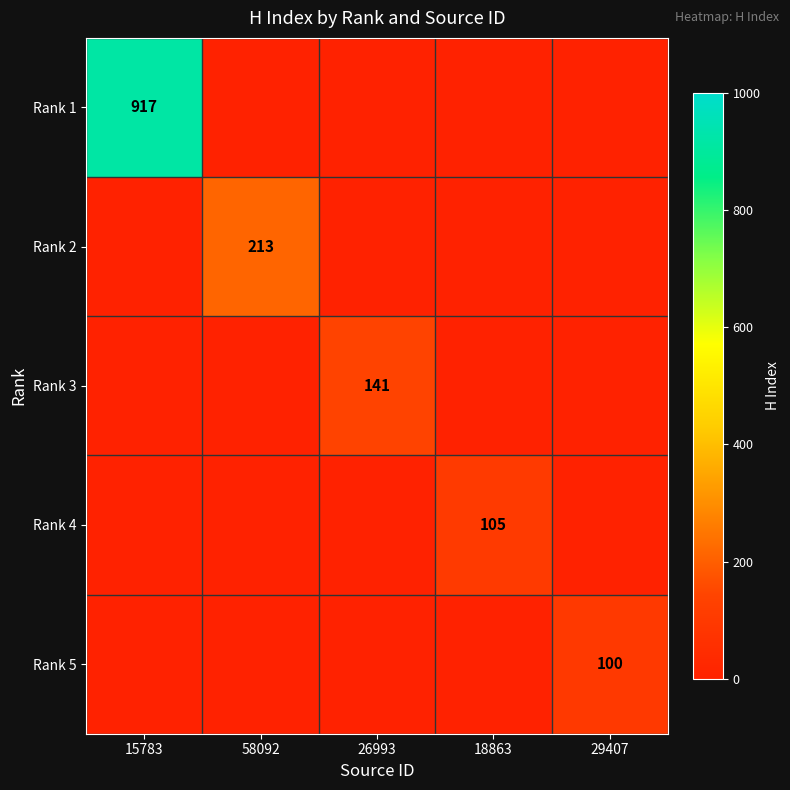

The Rank 3 series shows 86 at 26993. True or false?

False